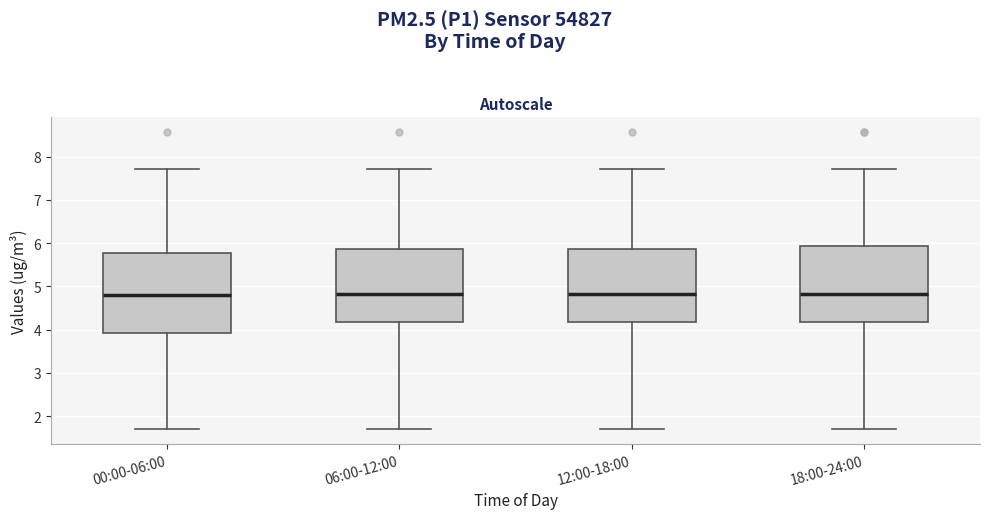

Reading left to right, read every box against the y-axis: the position of its median line, the range the box covers, and the ends of its whiskers. The values are not printed on the chart, so give them approximately, as read against the axis.

00:00-06:00: median 4.8, box 3.9 to 5.8, whiskers 1.7 to 7.7
06:00-12:00: median 4.8, box 4.2 to 5.9, whiskers 1.7 to 7.7
12:00-18:00: median 4.8, box 4.2 to 5.9, whiskers 1.7 to 7.7
18:00-24:00: median 4.8, box 4.2 to 5.9, whiskers 1.7 to 7.7